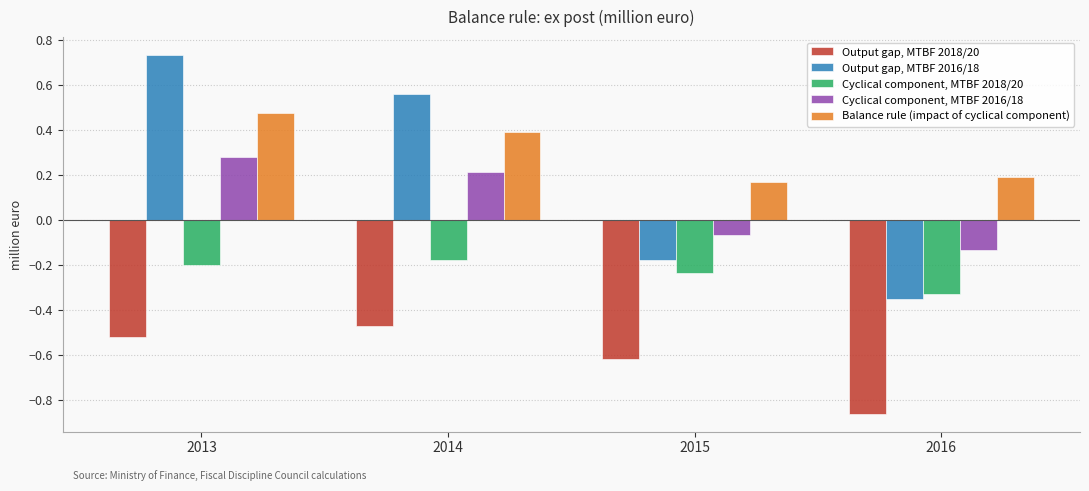

The Balance rule (impact of cyclical component) series shows 0.2 at 2013. True or false?

False